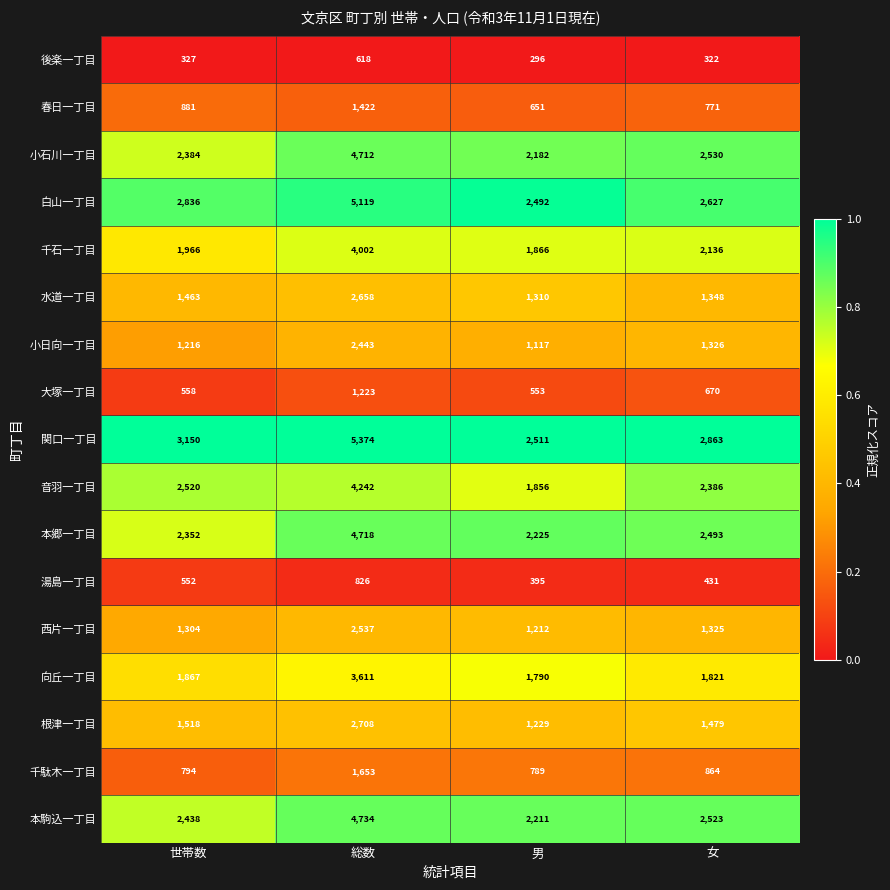

What is the approximate value of 根津一丁目 at 総数, to the nearest 50?

2700